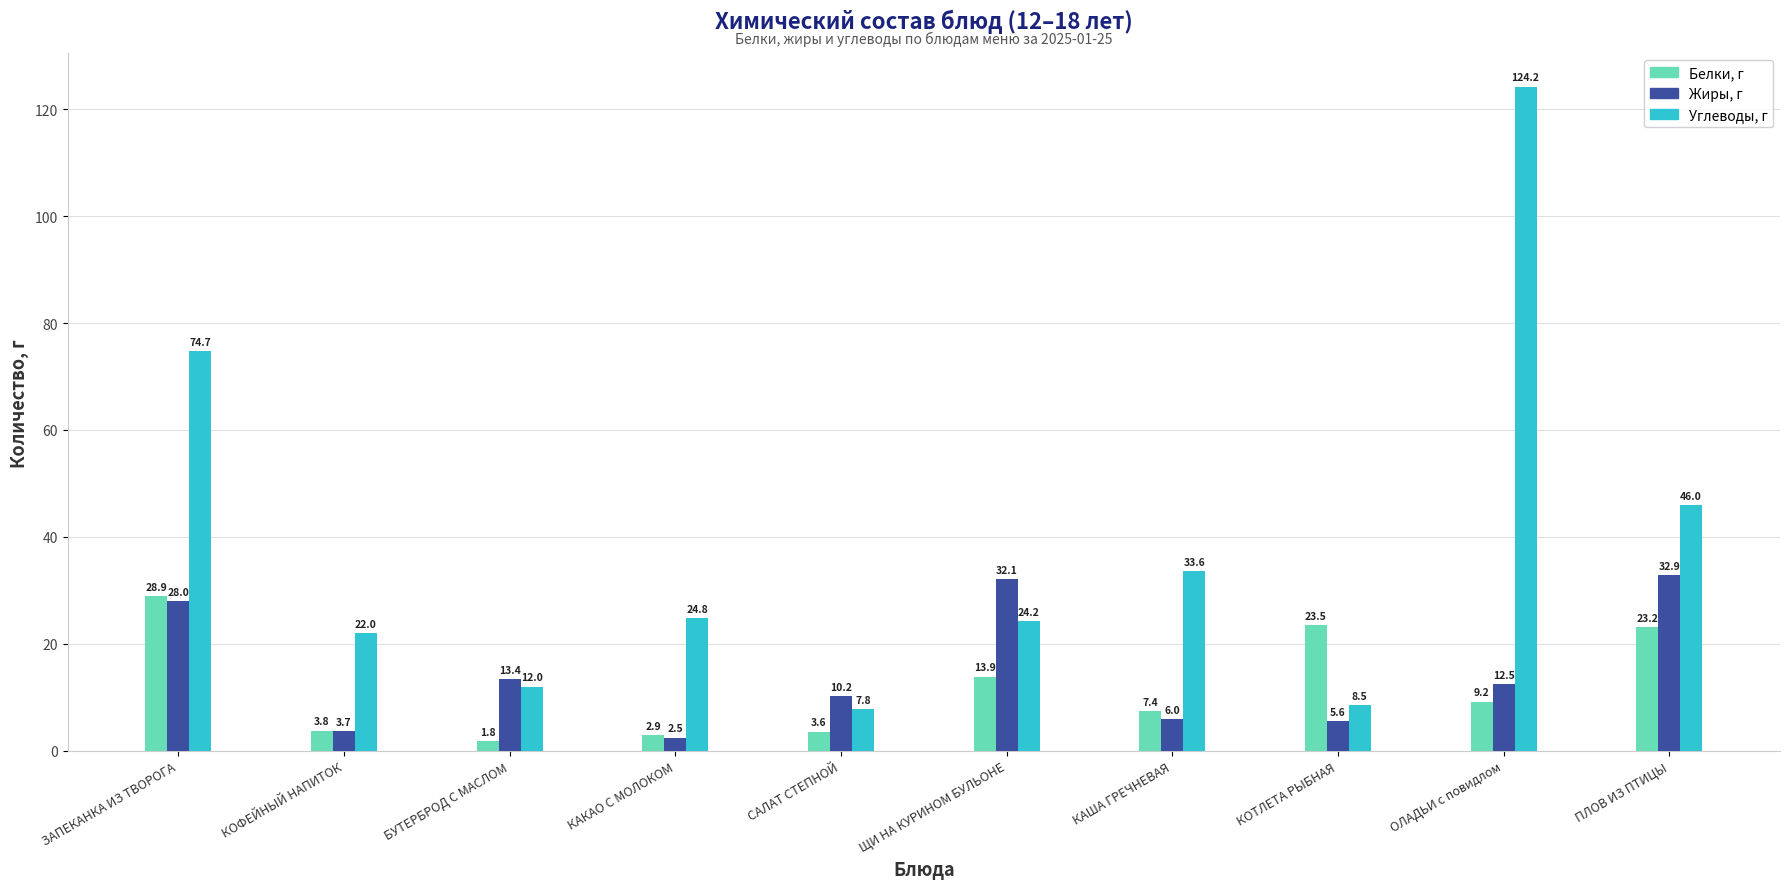

What is the total value across all series at ЗАПЕКАНКА ИЗ ТВОРОГА?

131.6